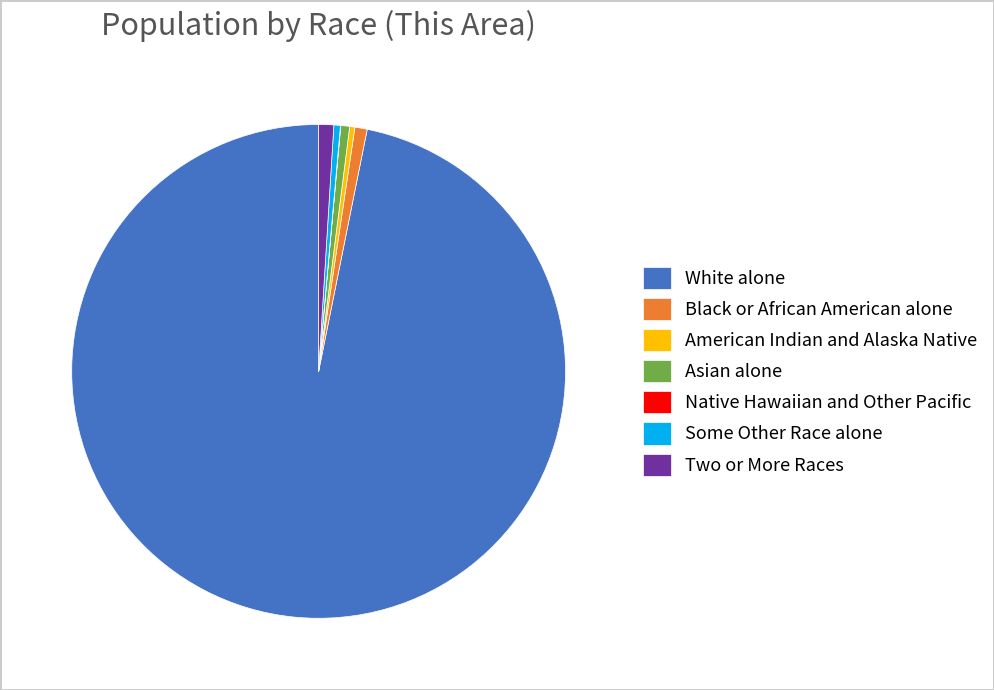

Is there any slice that represents more than half of the pie?

Yes